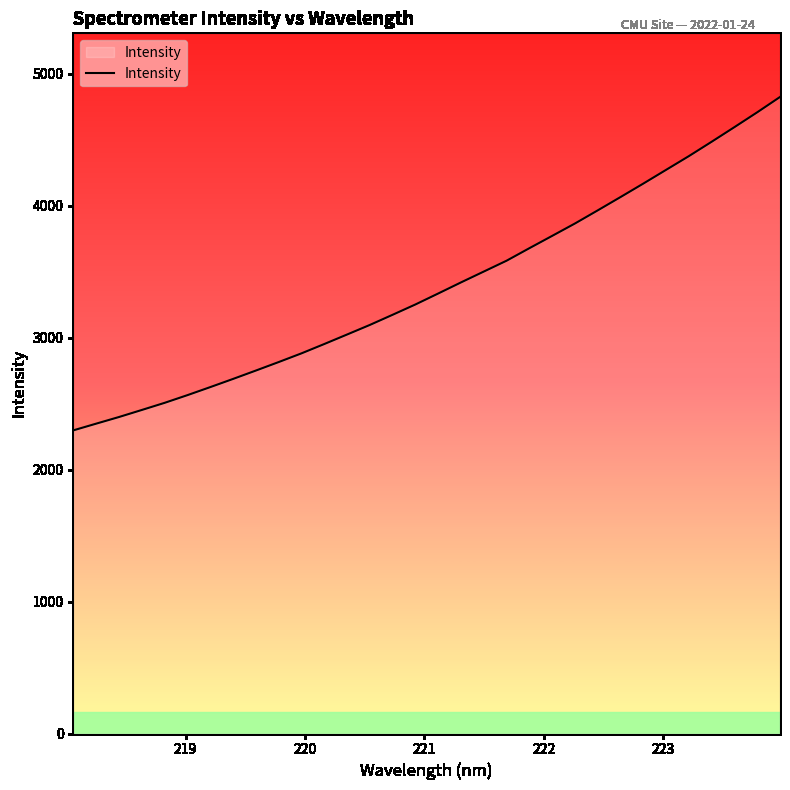

What is the difference between the maximum and minimum values?

2527.3